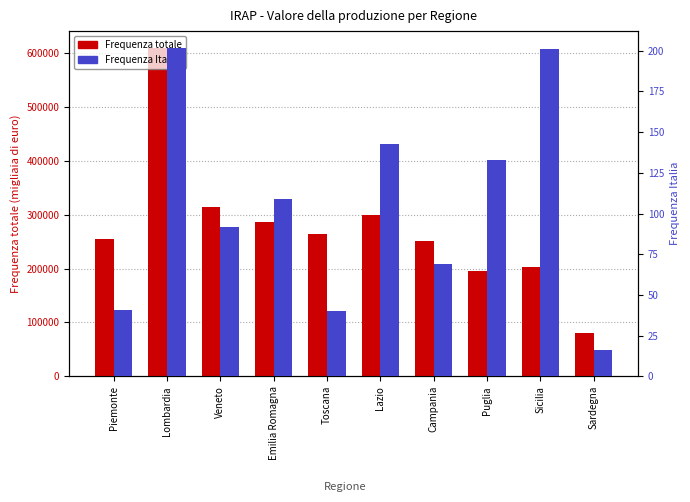

What is the total value across all series at Puglia?

196083